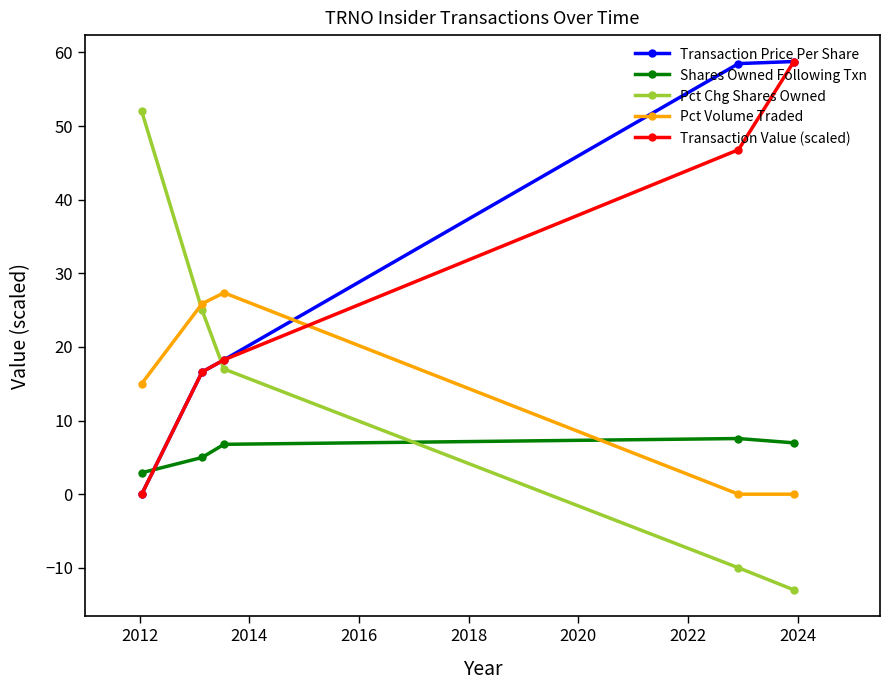

What is the value of the Pct Chg Shares Owned point at the 4th from the left?

-10.0